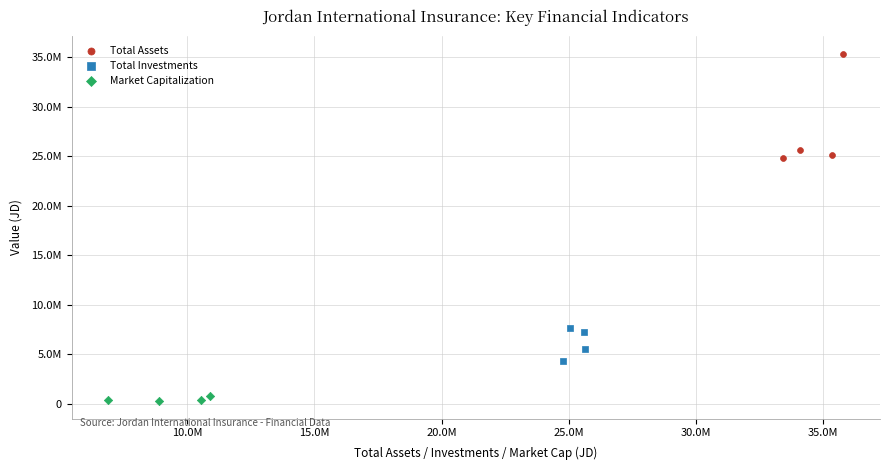

Which series reaches the maximum Y coordinate?

Total Assets